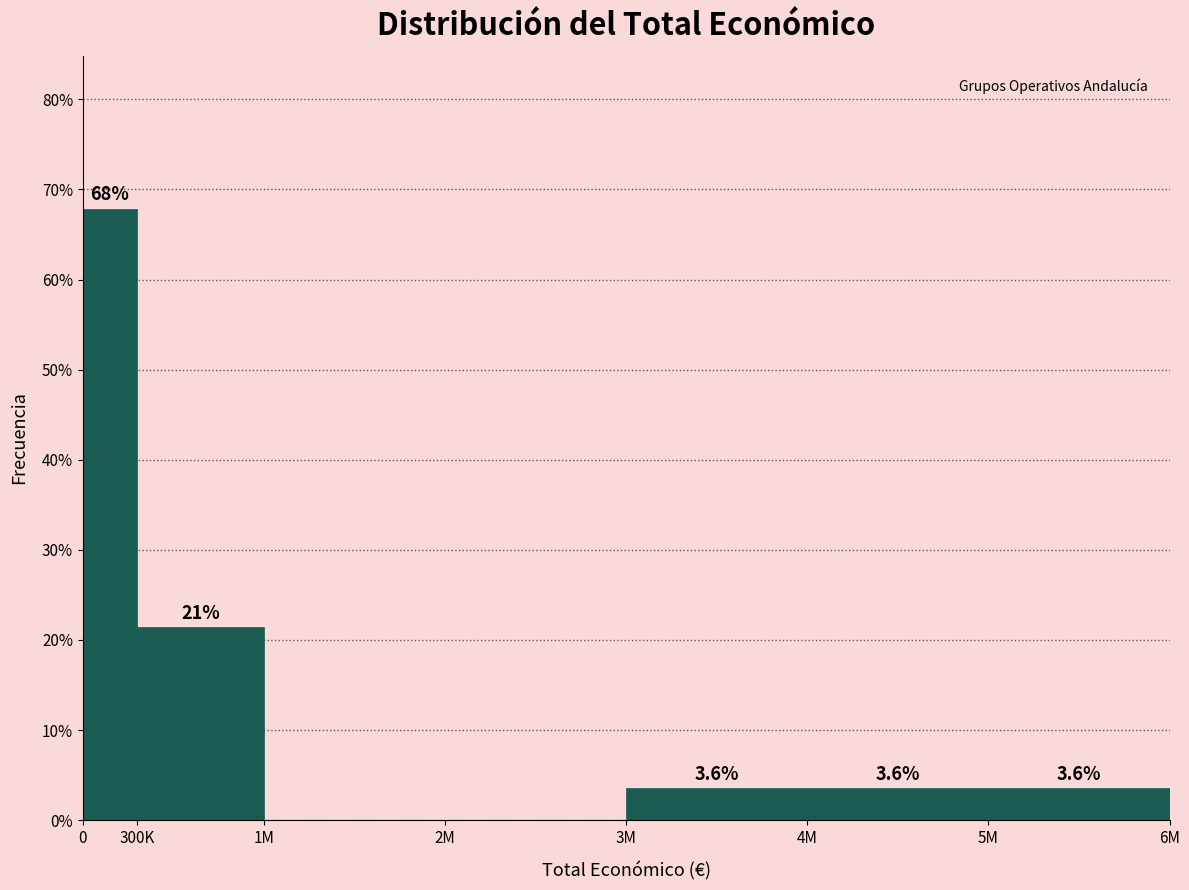

Reading right to left, list all the values displayed in this chart.

5M=3.6	4M=3.6	3M=3.6	2M=0.0	1M=0.0	300K=21.4	0=67.9